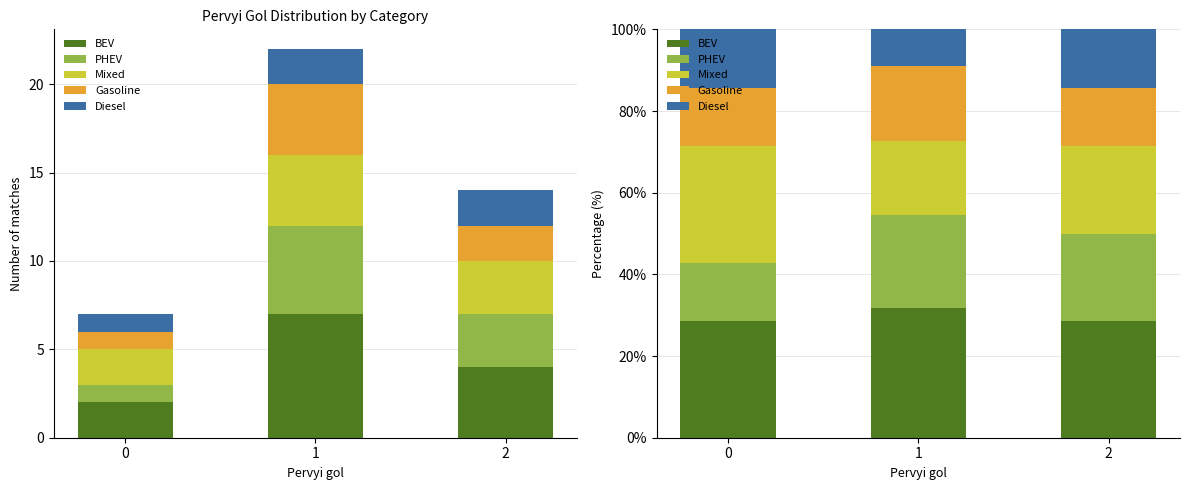

What are all the series names shown in the legend?

BEV, PHEV, Mixed, Gasoline, Diesel